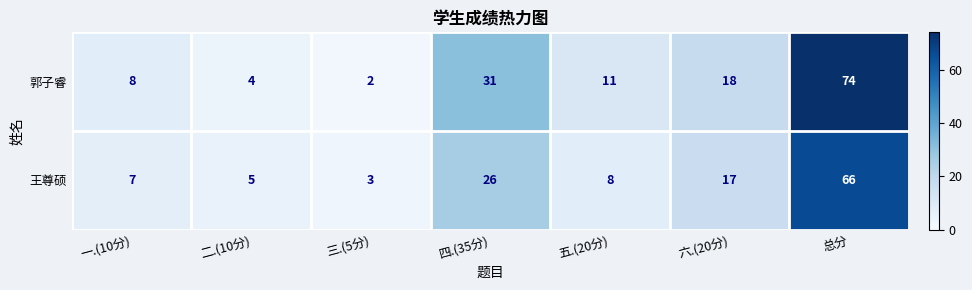

Is it true that 郭子睿 equals 11 at 五.(20分)?

True